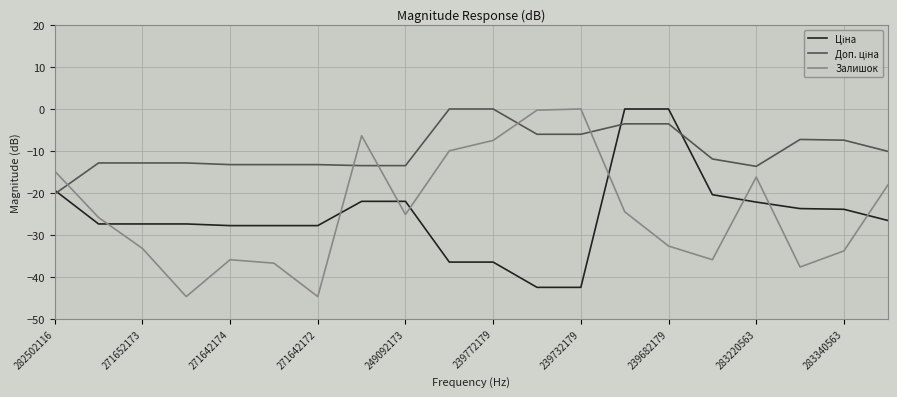

What is the minimum value shown in the chart?

-44.7